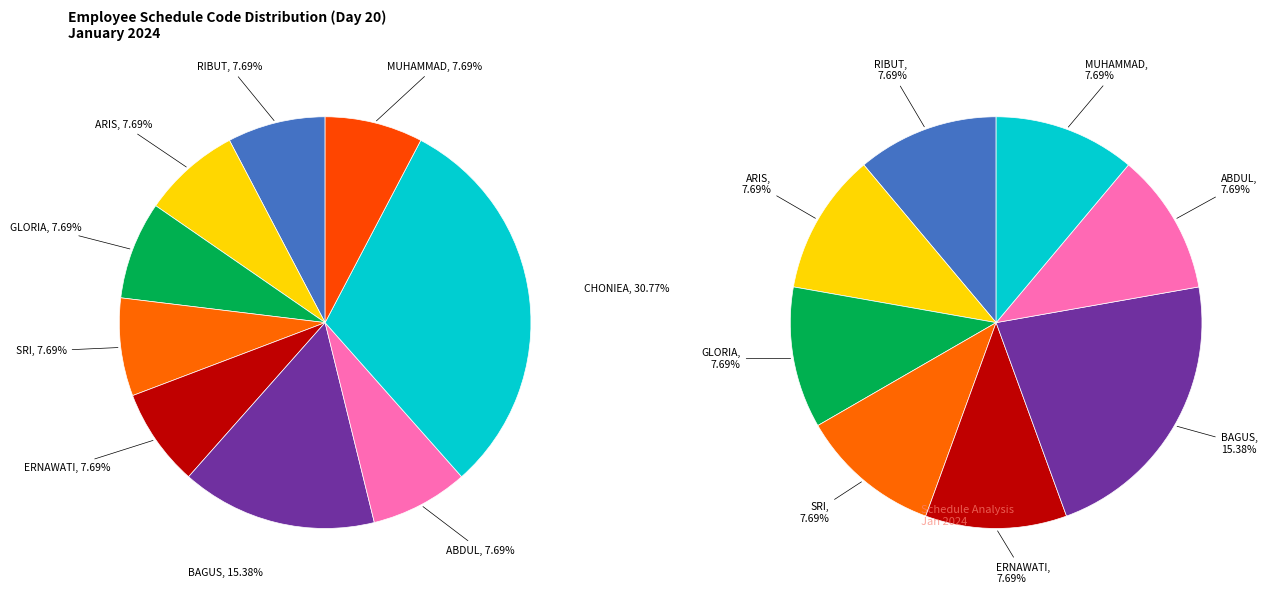

Count the number of slices in the pie.

9